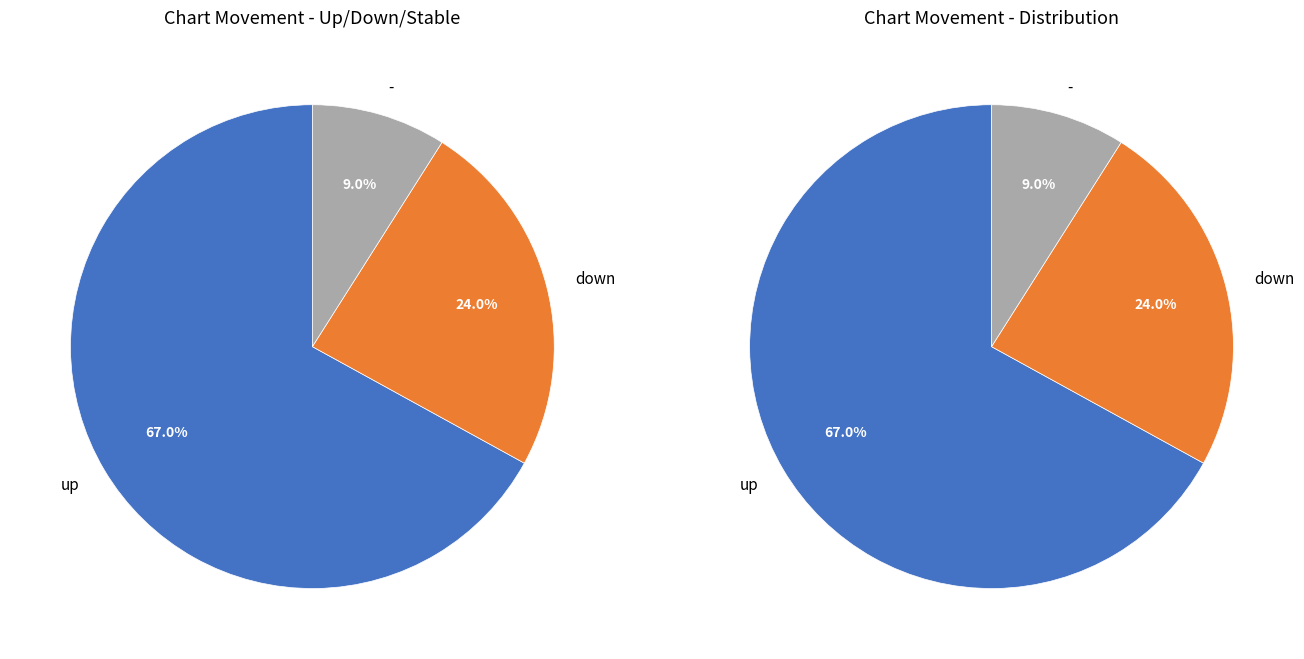

What is the total percentage of - and up?

76.0%